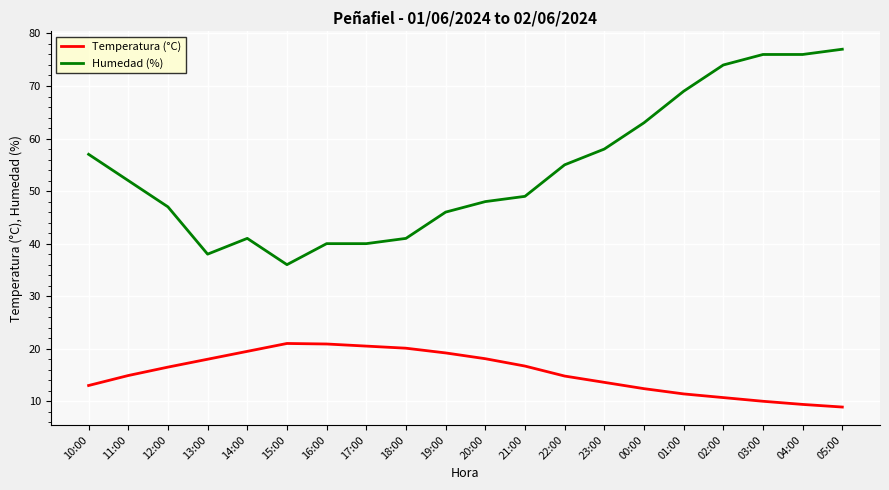

What is the sum of all Temperatura (°C) values?

309.6